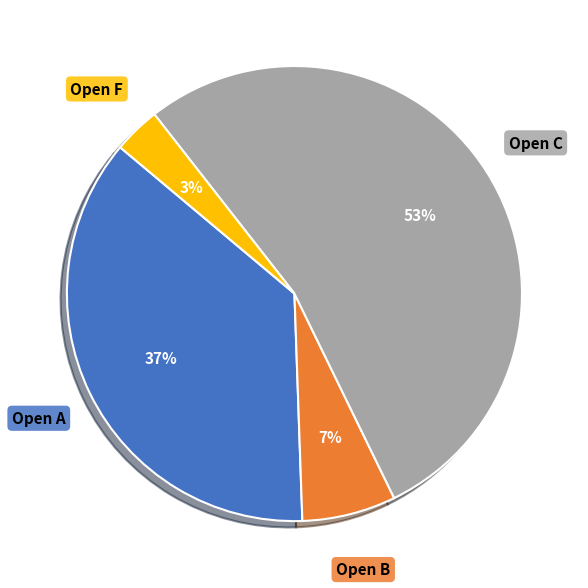

True or false: Open C accounts for 53% of the total.

True